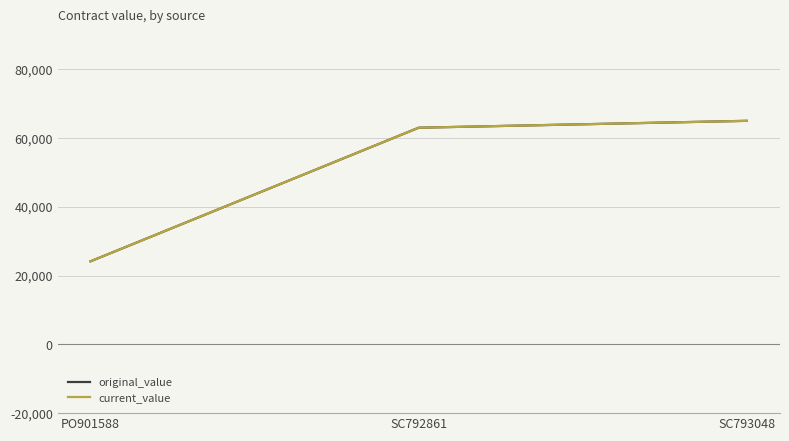

Does the chart have visible grid lines?

Yes